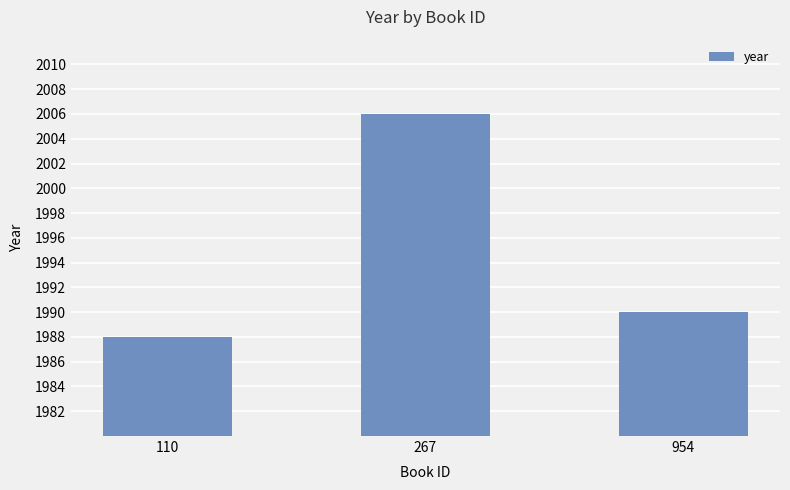

Which has a higher value, 110 or 954?

954